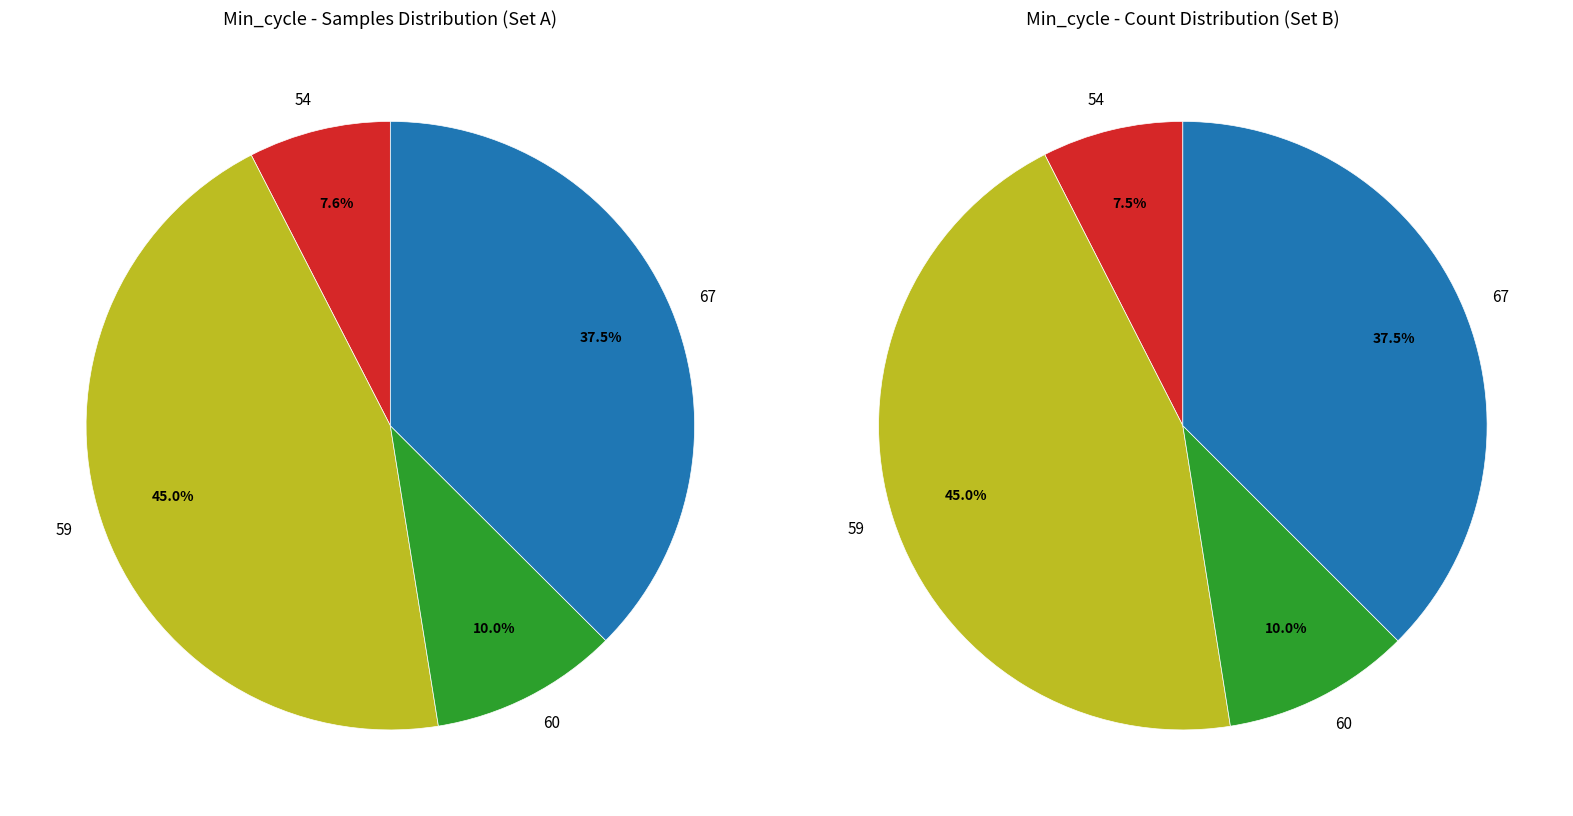

Does 67 represent more than half of the total?

No